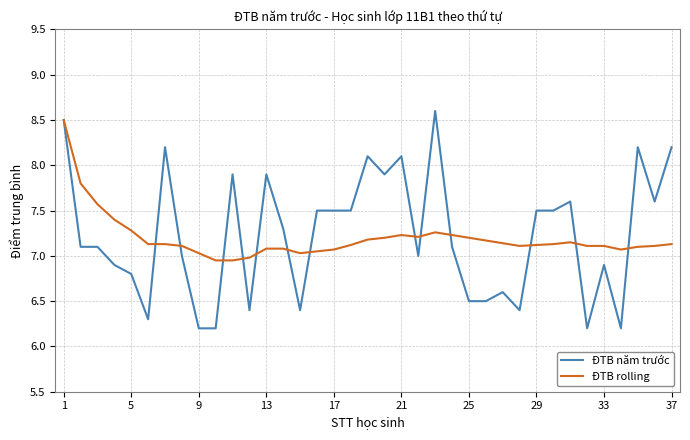

Which series has the largest range (max minus min)?

ĐTB năm trước